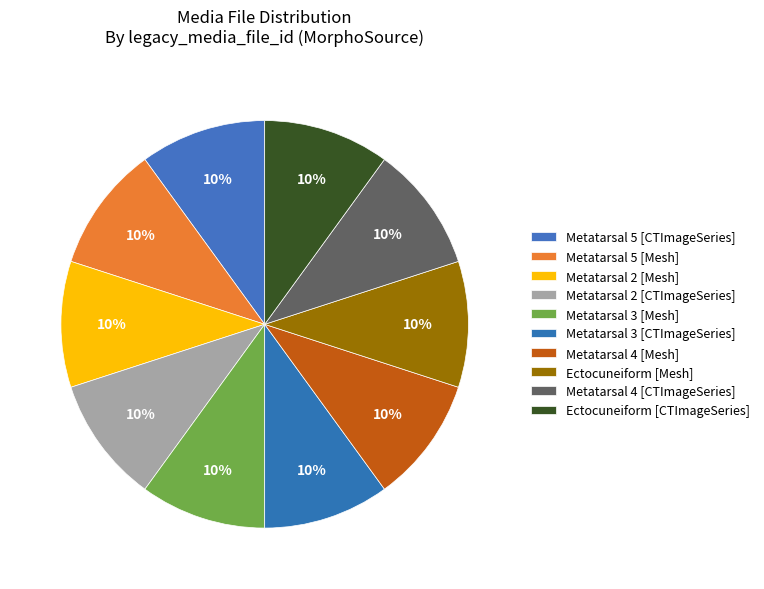

Between Metatarsal 5 [Mesh] and Ectocuneiform [Mesh], which is larger?

Metatarsal 5 [Mesh]